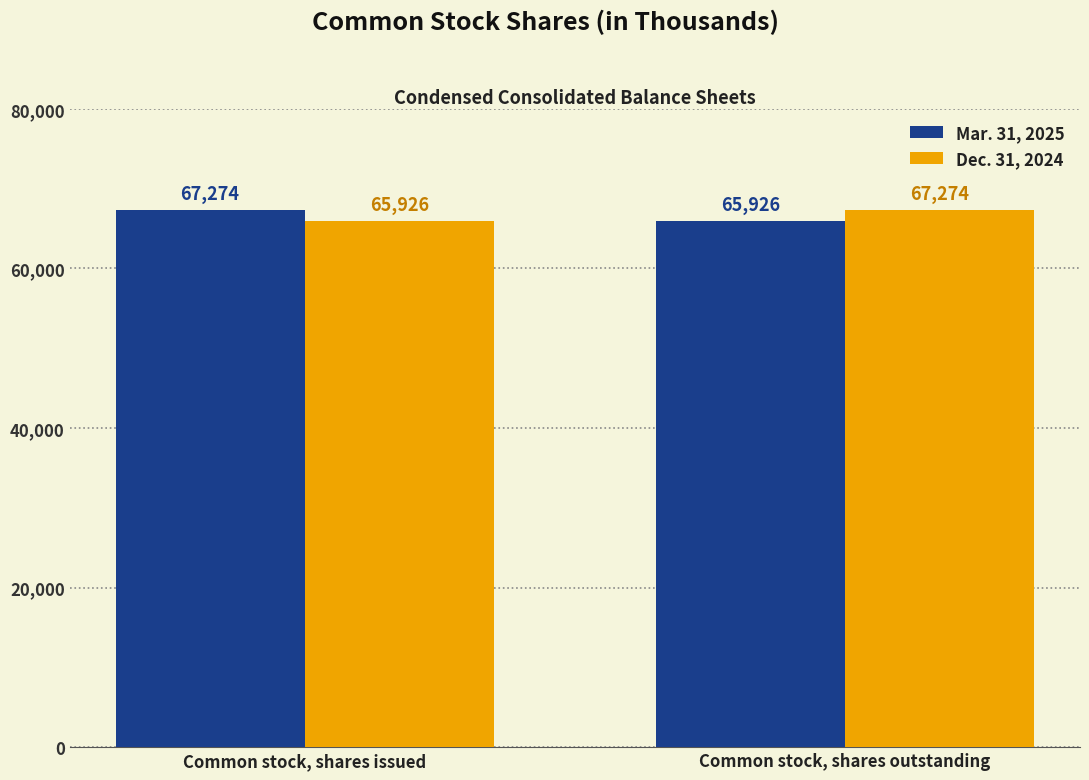

Rank the series at Common stock, shares outstanding from lowest to highest value.

Mar. 31, 2025, Dec. 31, 2024